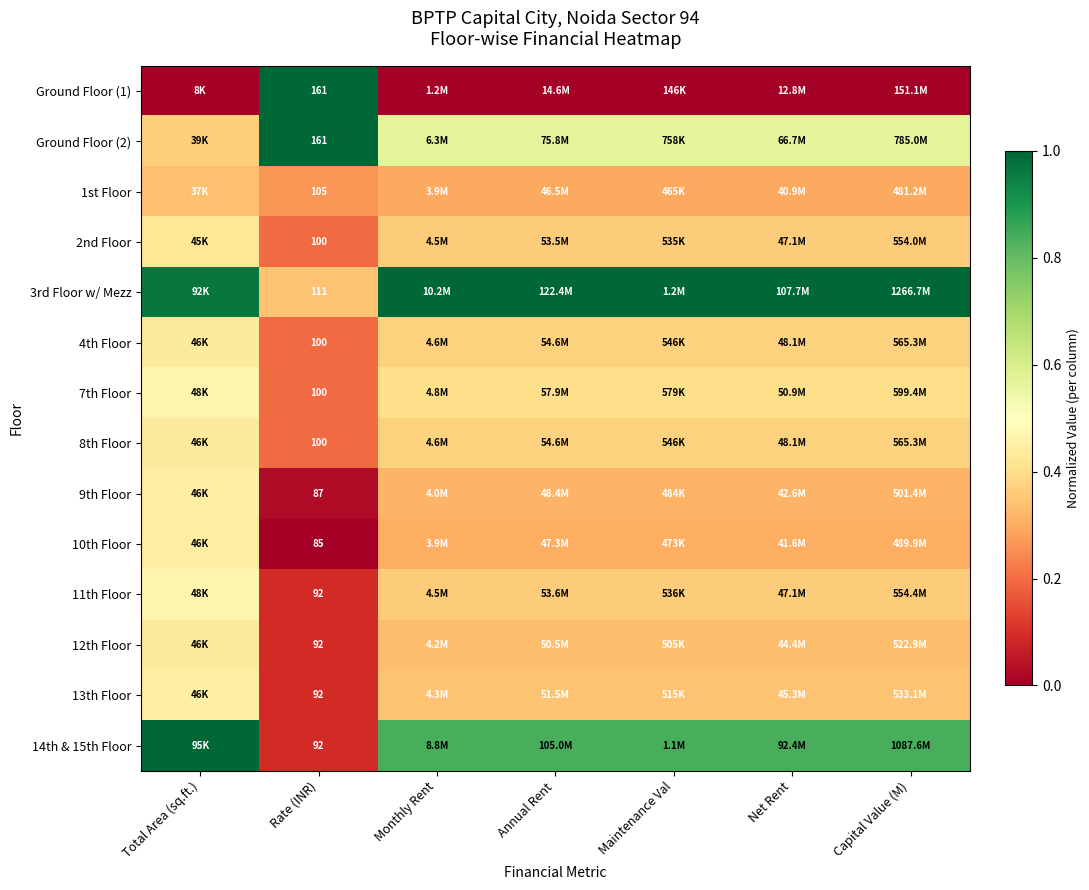

At how many categories does at least one series exceed 0?

7